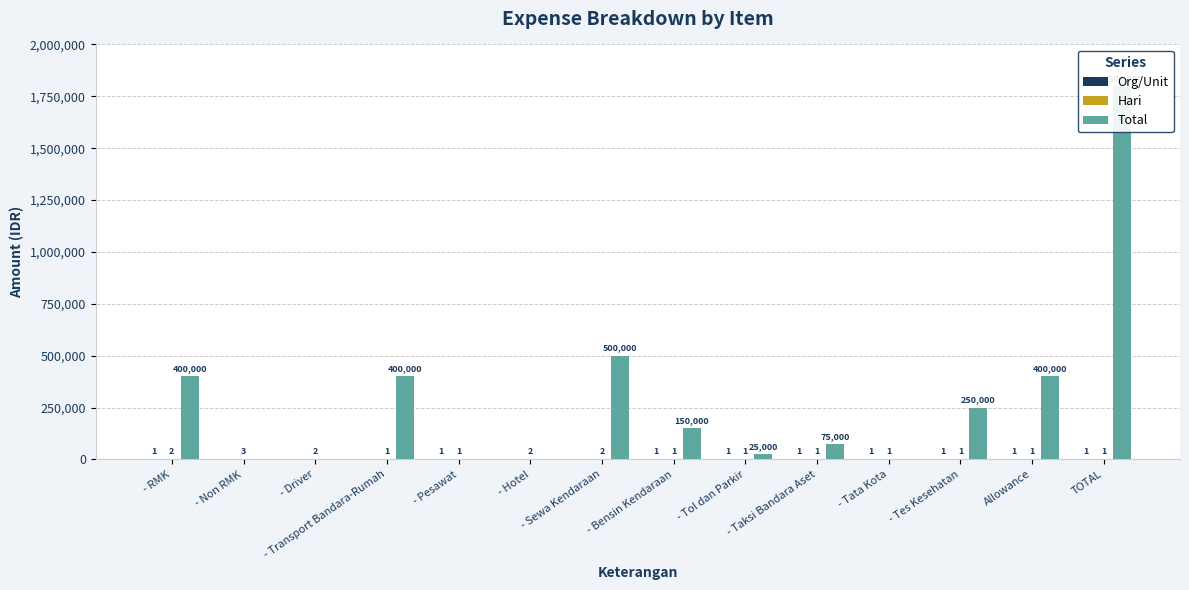

What is the maximum value for Org/Unit?

1